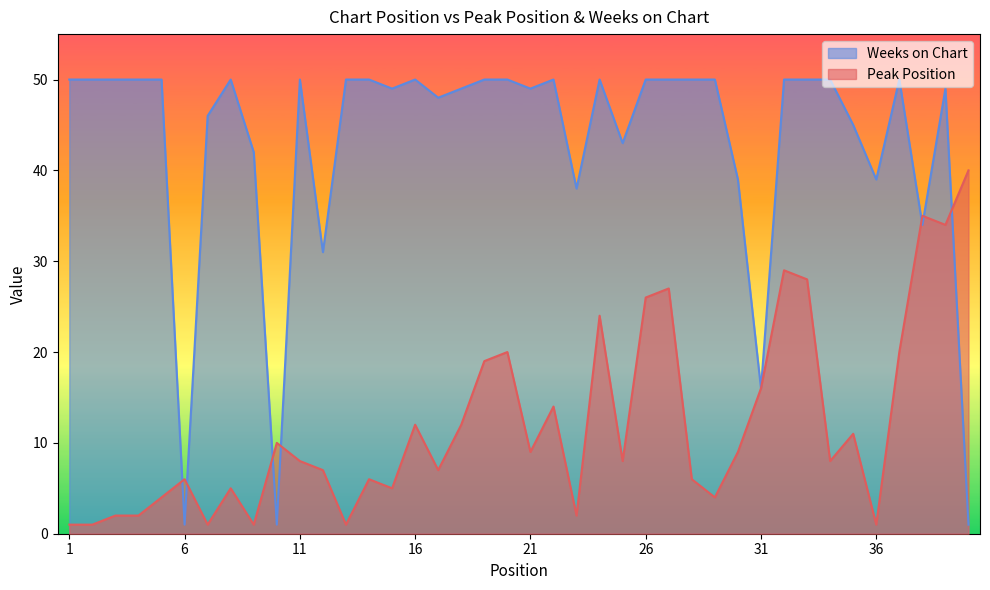

Where do Weeks on Chart and Peak Position first cross each other?

5 and 6